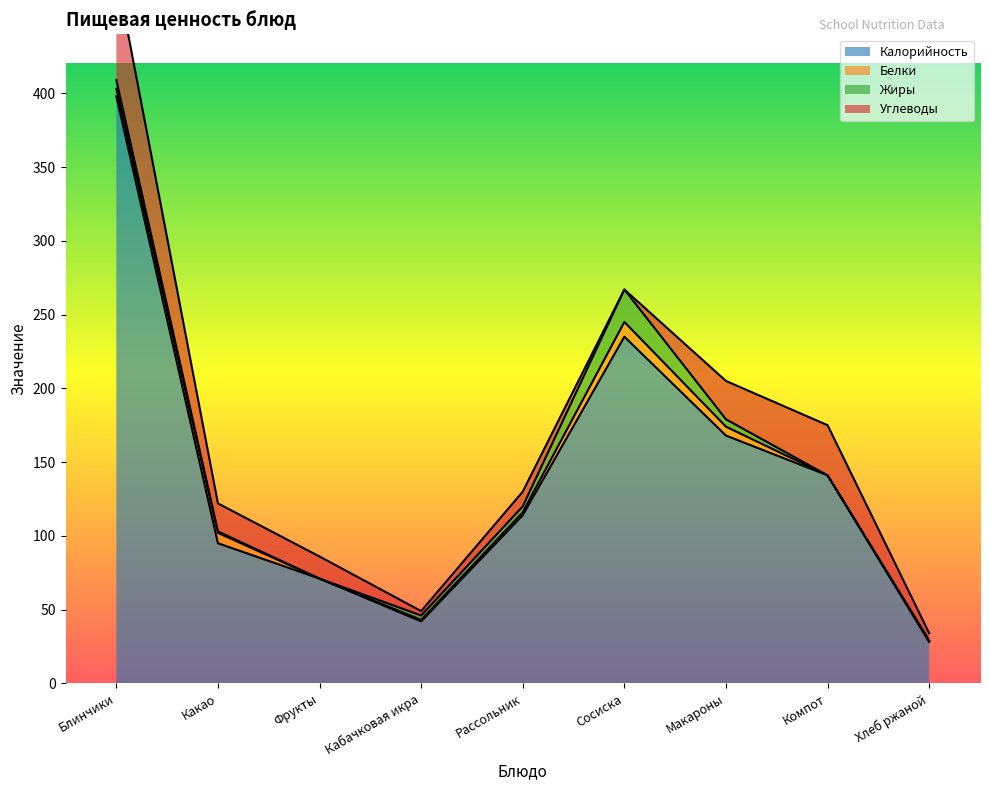

What is the value of the Углеводы point at the 1st from the left?

73